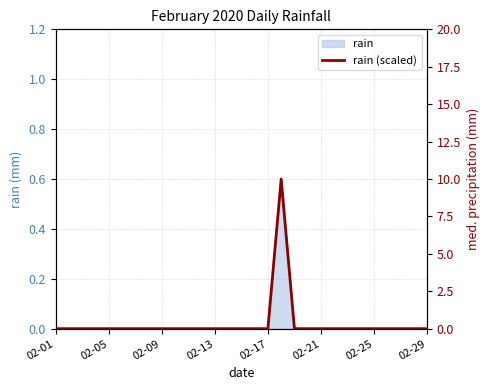

The value of rain at 02-21 is -0.4. True or false?

False